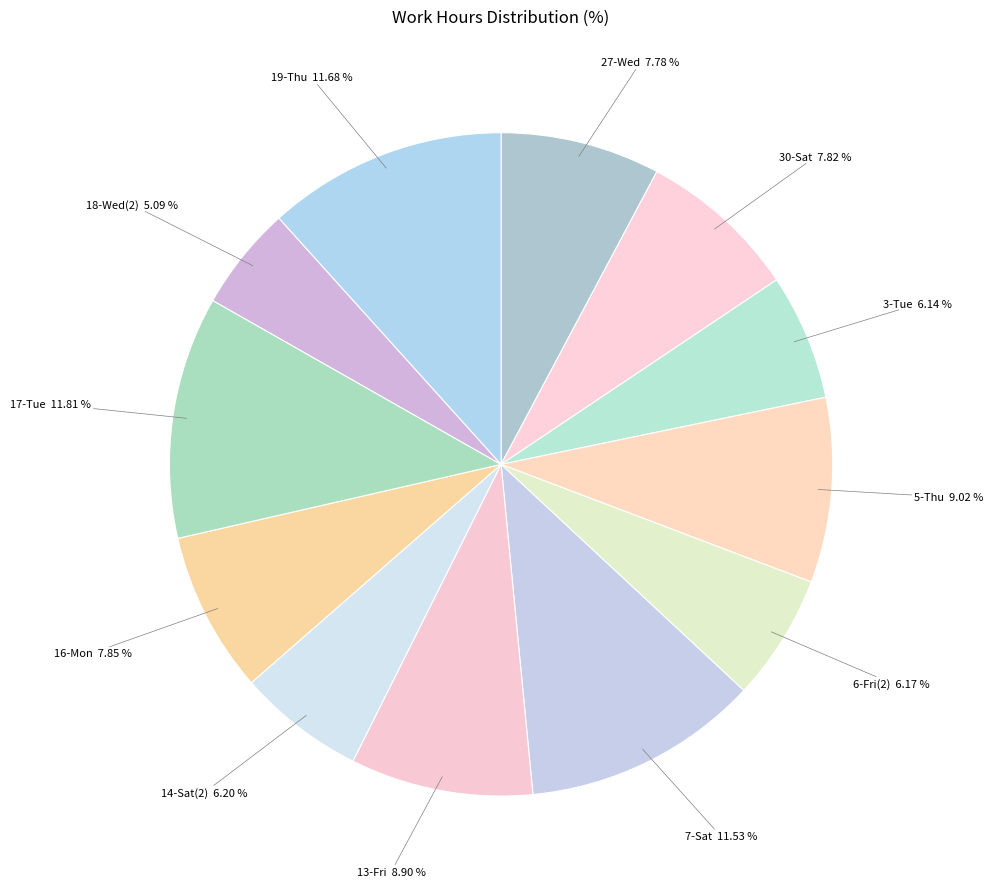

How many slices are in this pie chart?

12